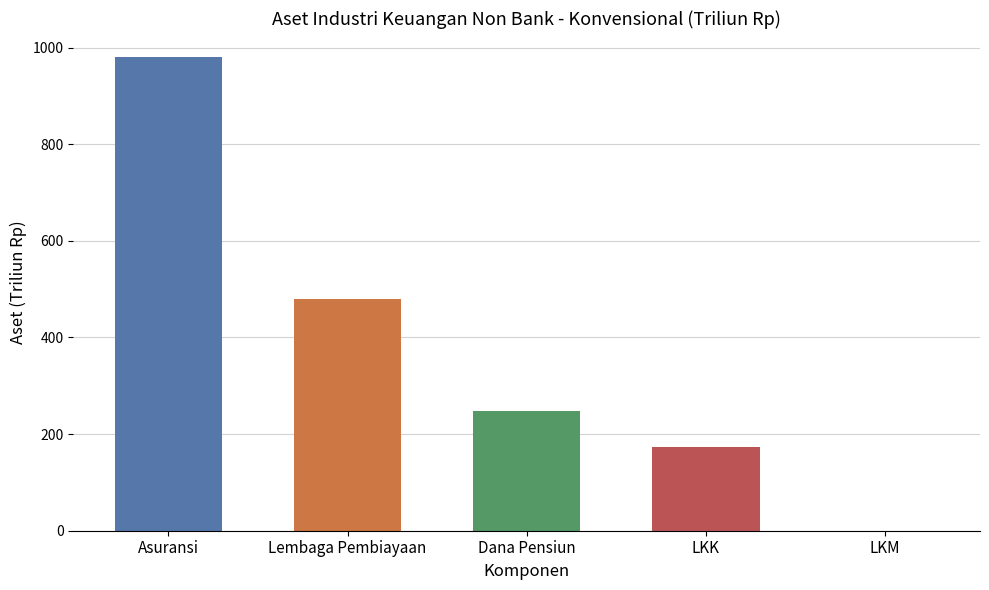

What is the change in value from Lembaga Pembiayaan to Dana Pensiun?

-233.3